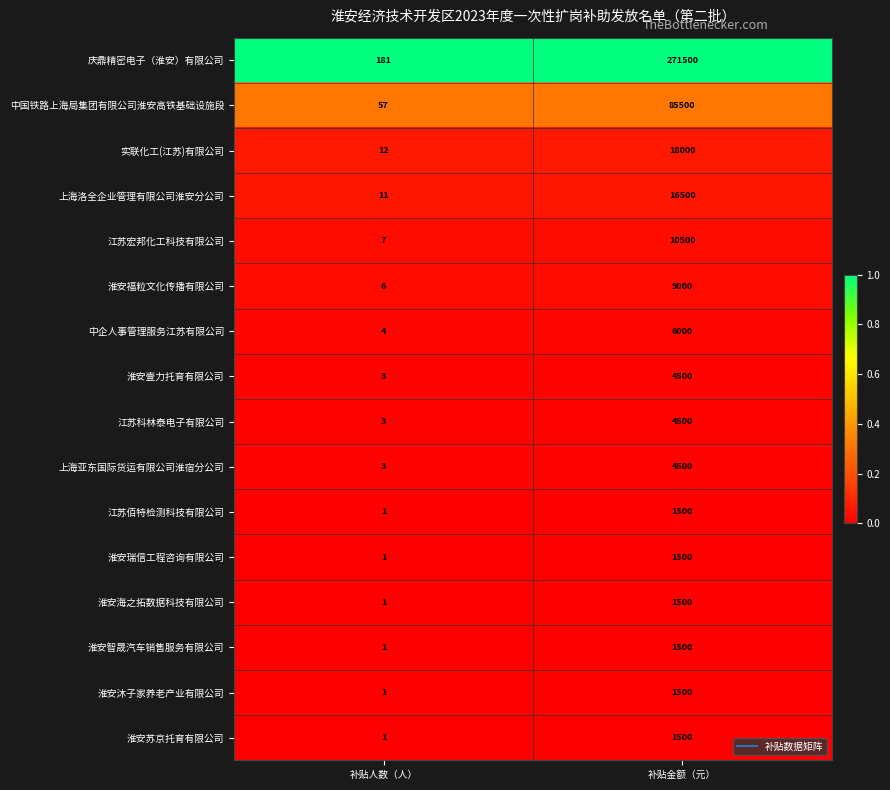

What is the difference between the maximum and minimum values in the 淮安福粒文化传播有限公司 series?

8994